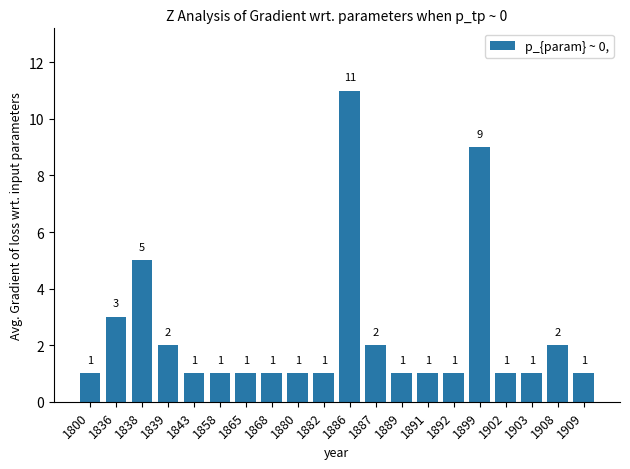

What is the smallest value displayed?

1